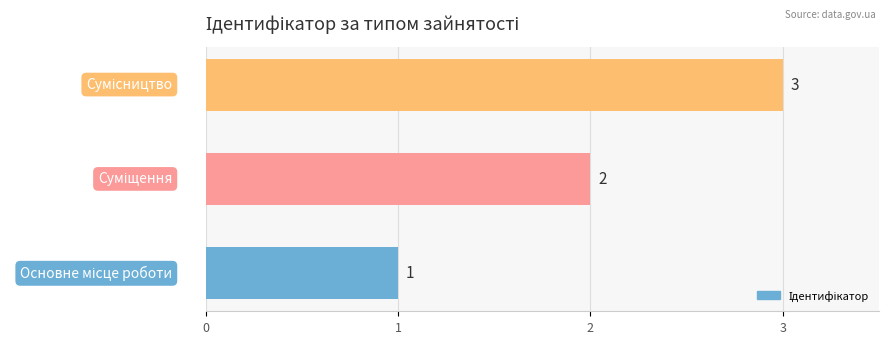

Count the values in the range 1 to 3.

3